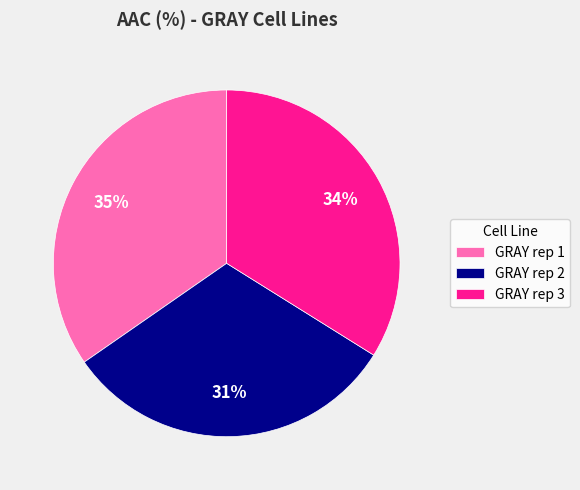

What percentage is the GRAY rep 1 slice, to the nearest percent?

35%